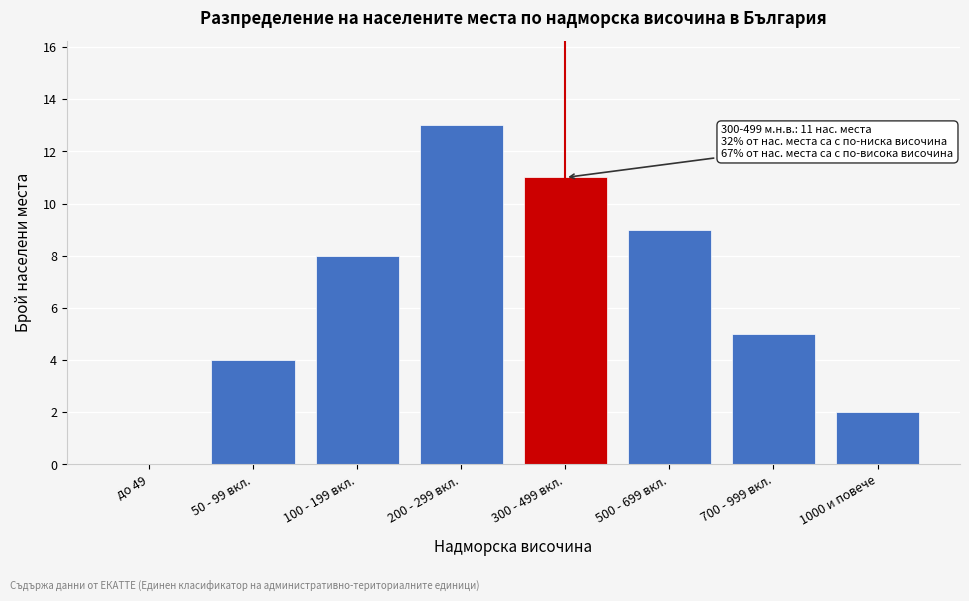

Reading left to right, extract all data points from this chart.

до 49=0	50 - 99 вкл.=4	100 - 199 вкл.=8	200 - 299 вкл.=13	300 - 499 вкл.=11	500 - 699 вкл.=9	700 - 999 вкл.=5	1000 и повече=2